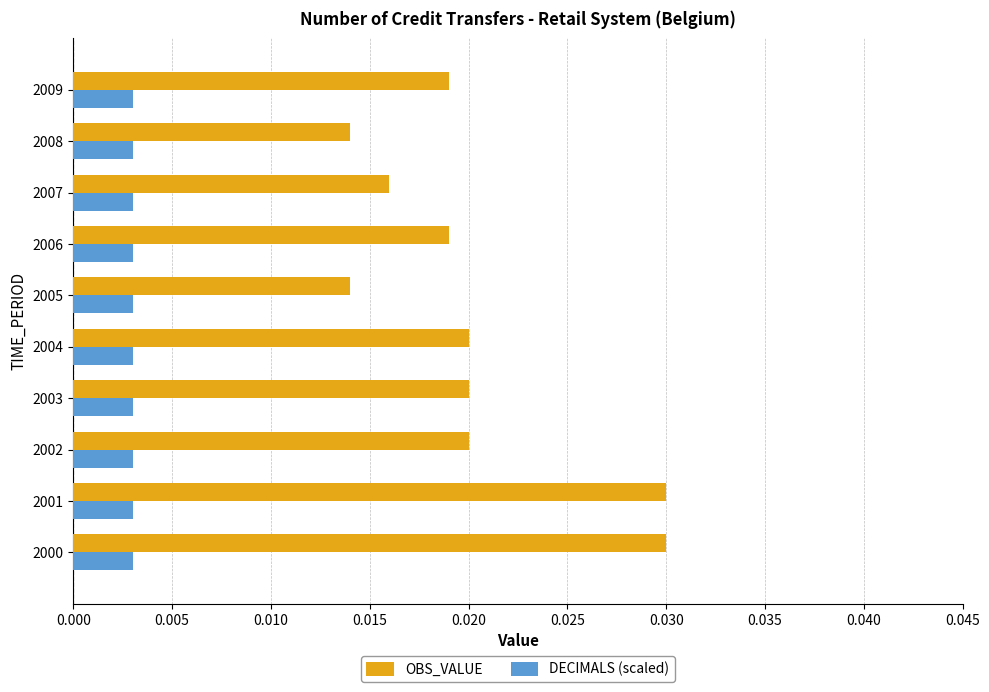

Count the OBS_VALUE values in the range 0 to 1.

10